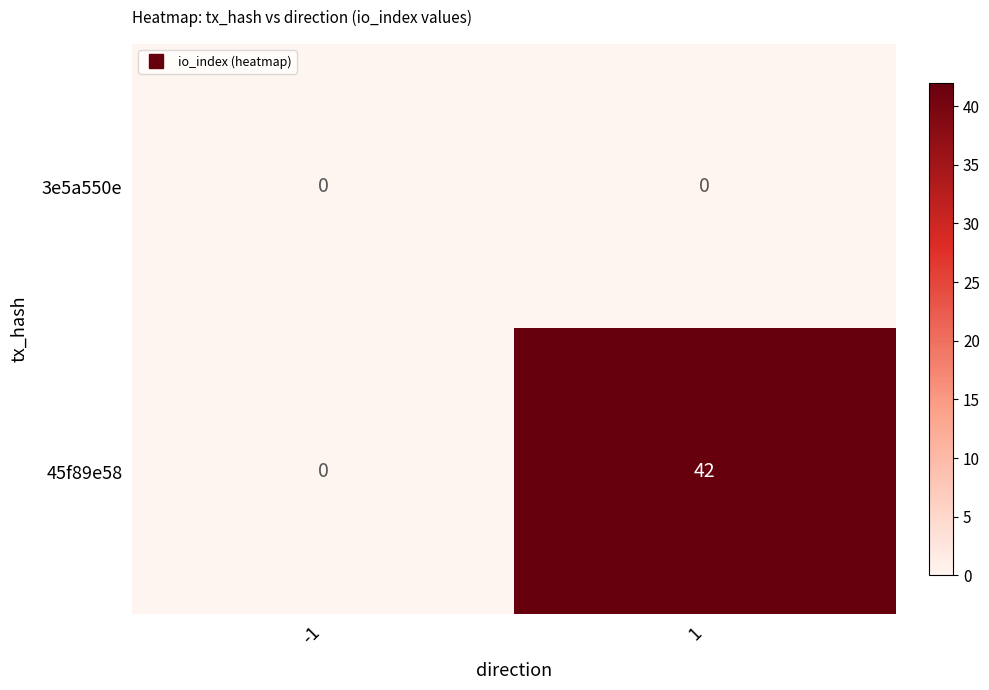

Reading left to right, list all the values displayed in this chart.

3e5a550e: -1=0	1=0
45f89e58: -1=0	1=42